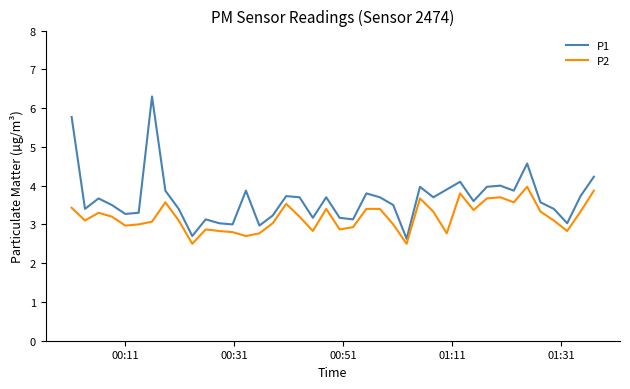

Which series has the largest range (max minus min)?

P1